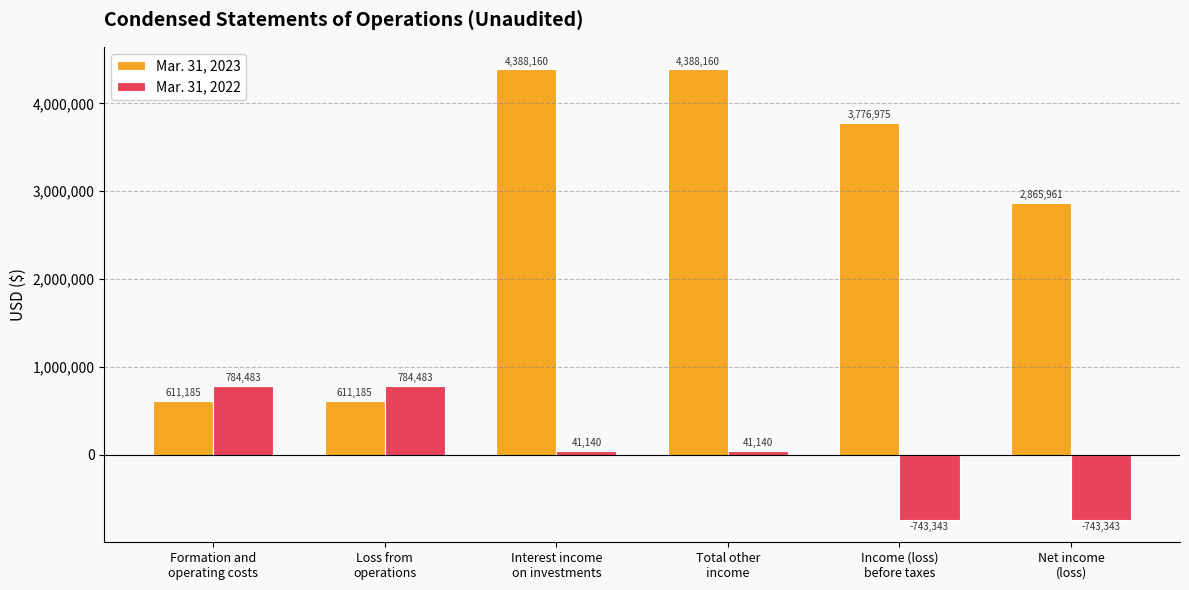

Rank the series at Total other
income from highest to lowest value.

Mar. 31, 2023, Mar. 31, 2022